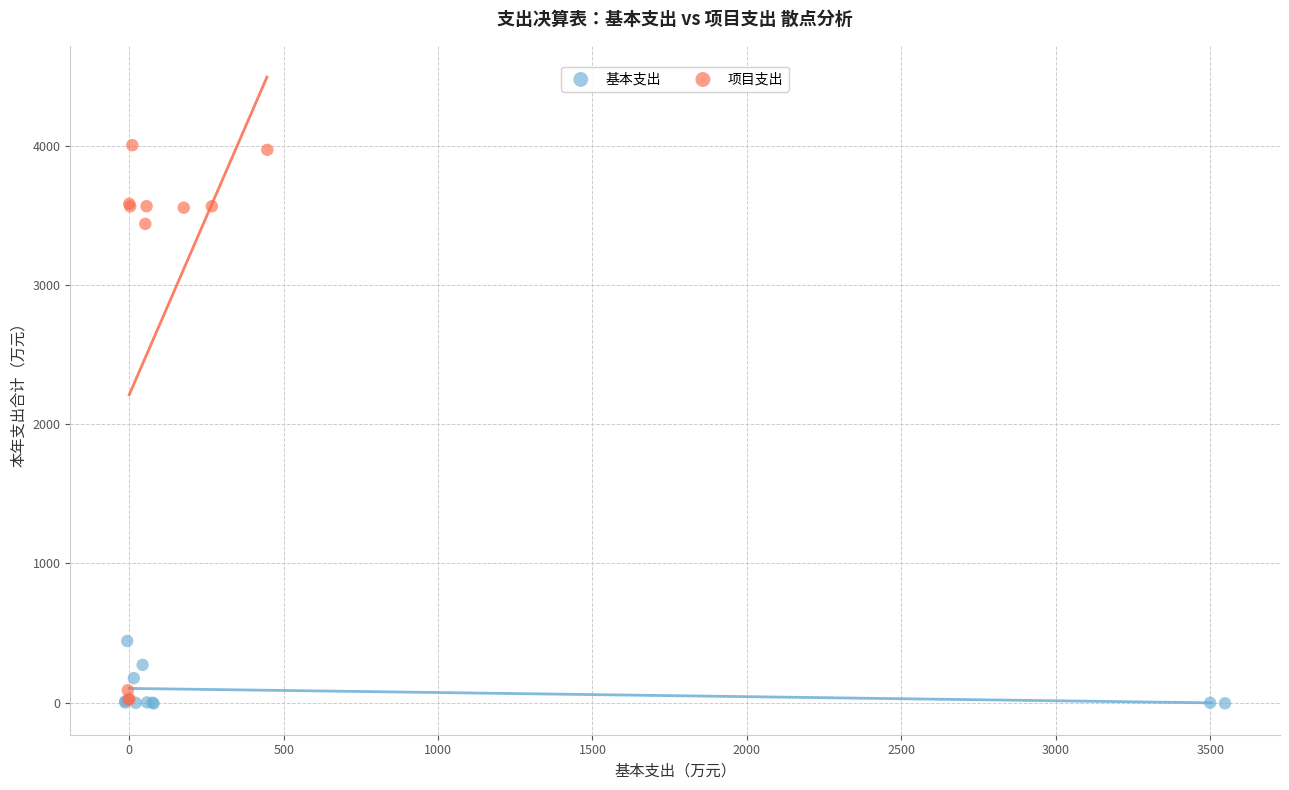

Which series has the widest spread of Y values?

项目支出